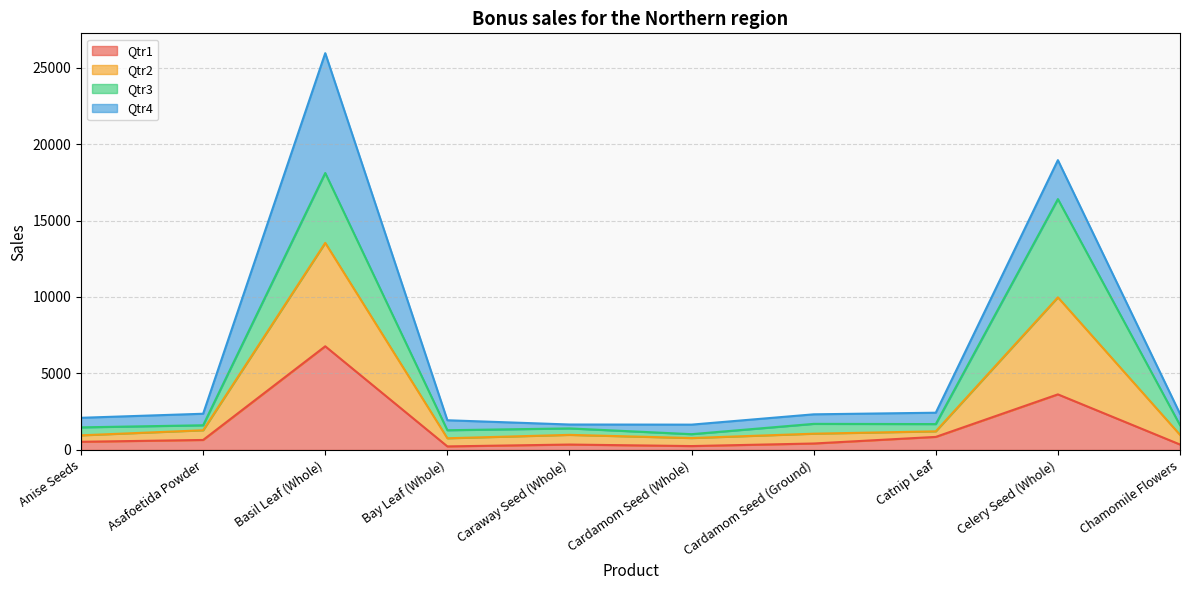

Count the number of categories in the chart.

10